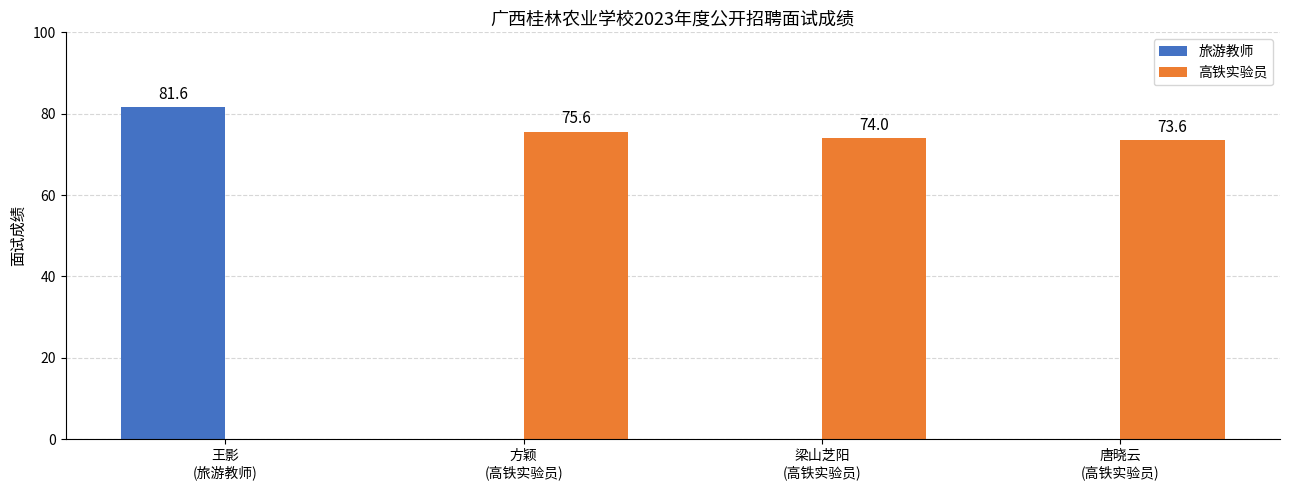

The 高铁实验员 series shows 114.7 at 方颖
(高铁实验员). True or false?

False